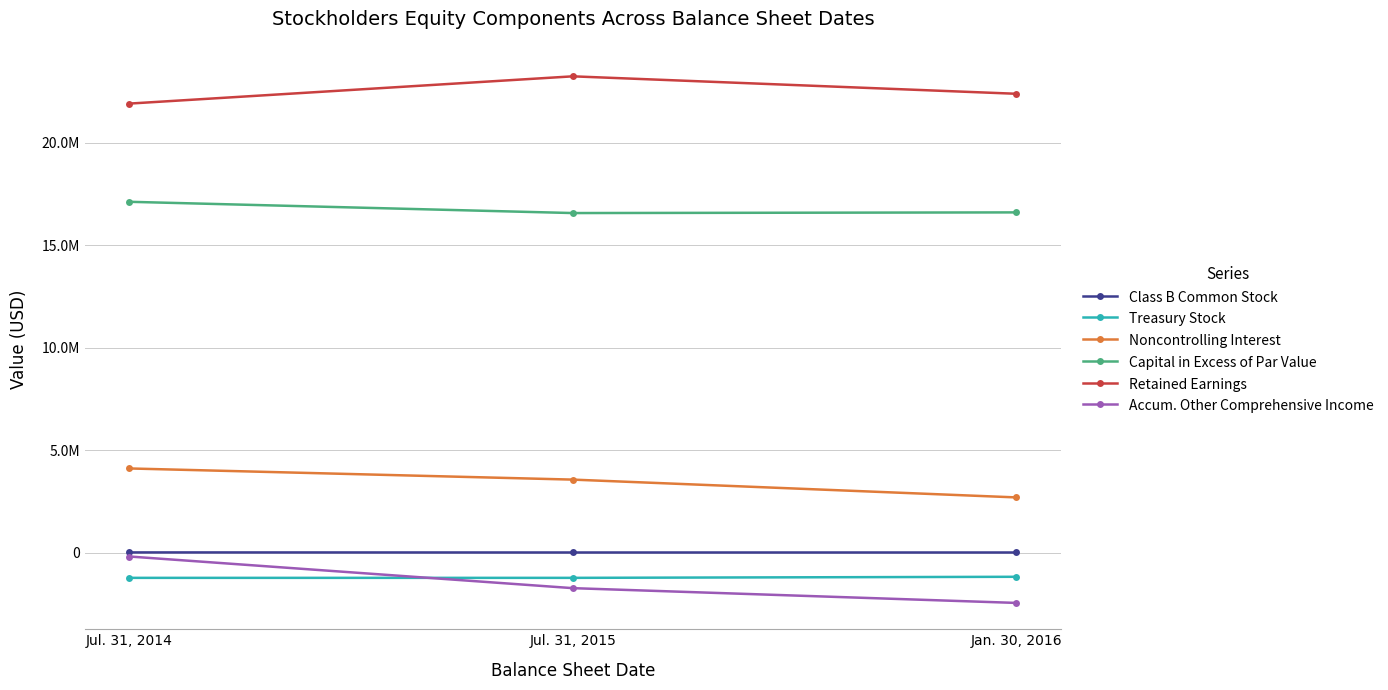

Does the chart display data point markers on the line(s)?

Yes